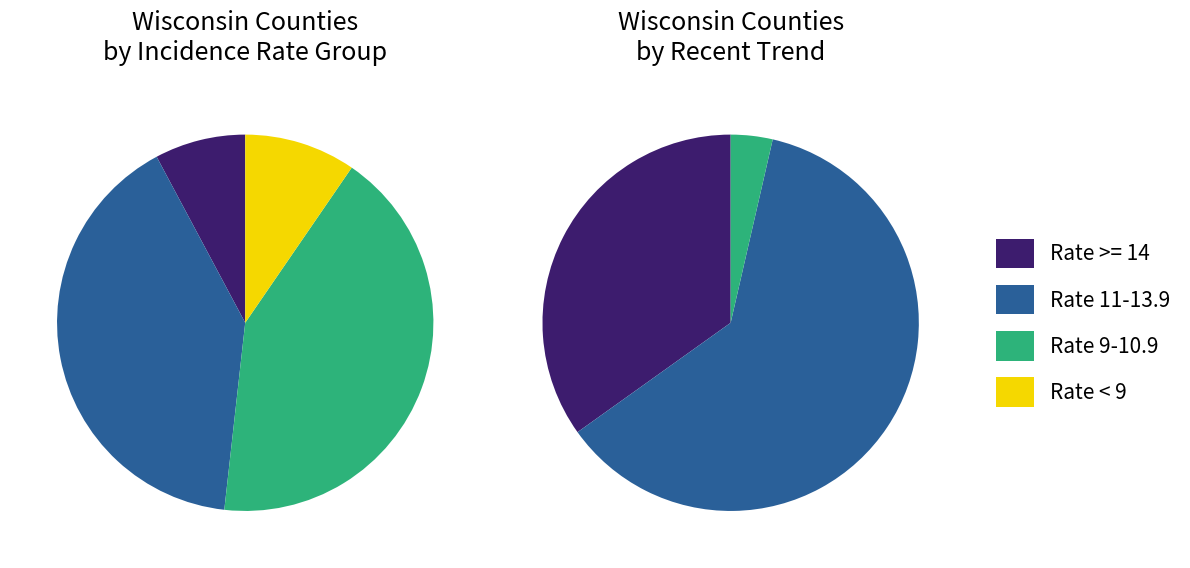

What percentage is NOT represented by Fond du Lac County?

97.5%